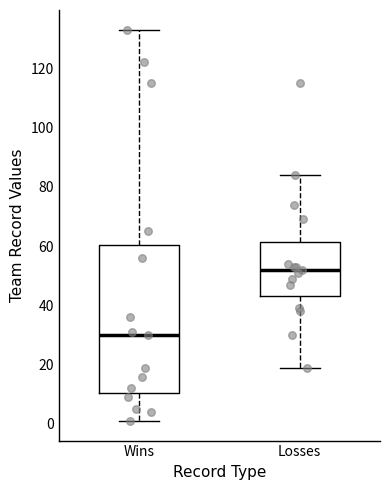

Where is the lower edge of the box for Wins on the y-axis? The values are not printed on the chart, so give them approximately, as read against the axis.

10